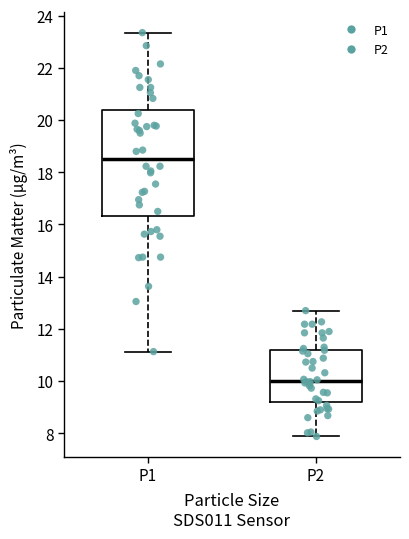

Reading left to right, transcribe this box plot: for each box, give where its median line is, the range the box spans, and where its two whiskers end, as read against the y-axis. The values are not printed on the chart, so give them approximately, as read against the axis.

P1: median 18.6, box 16.4 to 20.4, whiskers 11.2 to 23.4
P2: median 10.0, box 9.2 to 11.2, whiskers 7.8 to 12.8